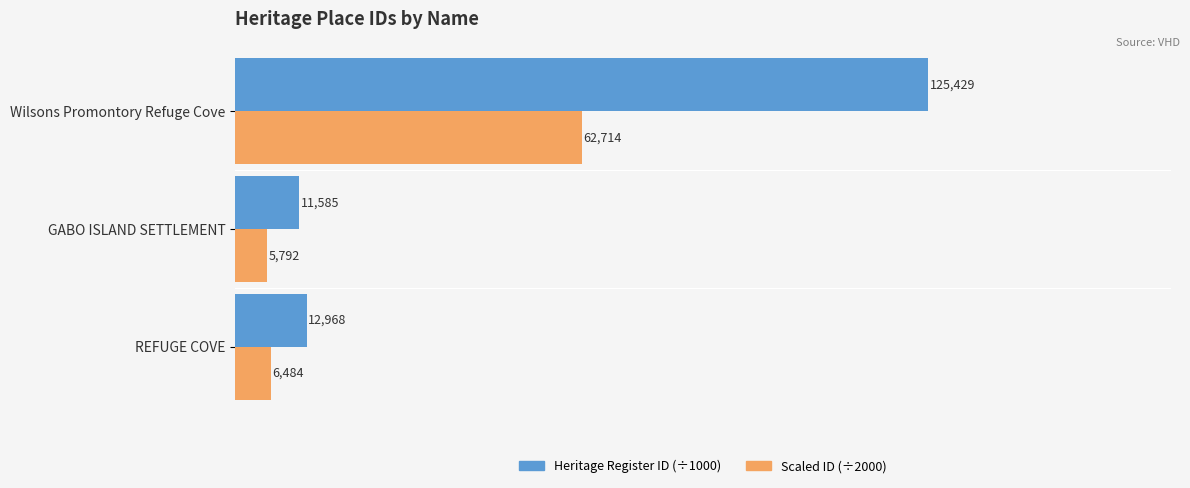

What are all the series names shown in the legend?

Heritage Register ID (÷1000), Scaled ID (÷2000)